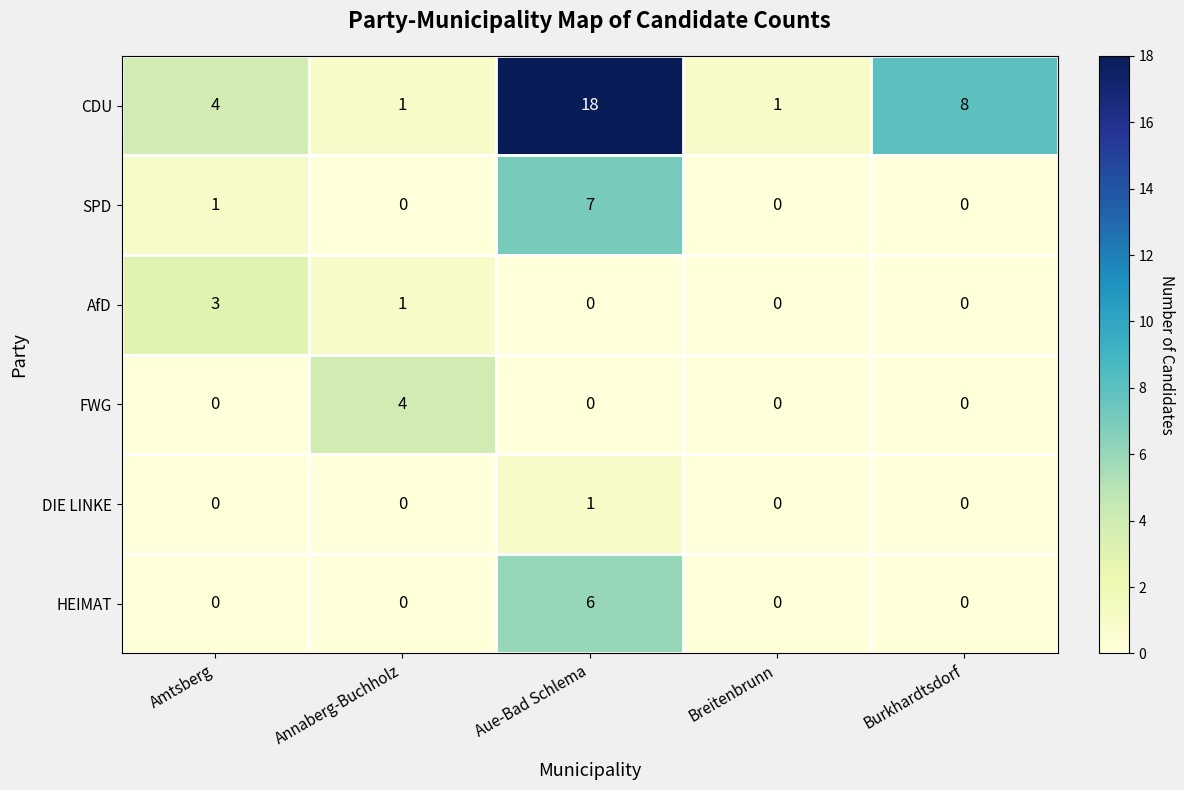

What is the sum of all HEIMAT values?

6